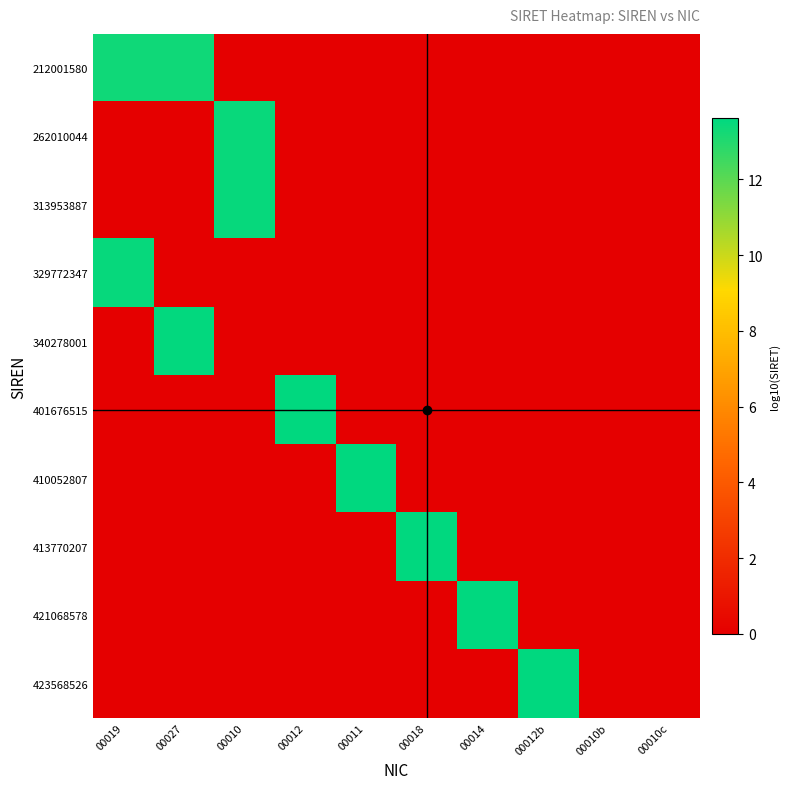

Reading right to left, transcribe all the data shown in this chart.

212001580: 00010c=0.0	00010b=0.0	00012b=0.0	00014=0.0	00018=0.0	00011=0.0	00012=0.0	00010=0.0	00027=13.3	00019=13.3
262010044: 00010c=0.0	00010b=0.0	00012b=0.0	00014=0.0	00018=0.0	00011=0.0	00012=0.0	00010=13.4	00027=0.0	00019=0.0
313953887: 00010c=0.0	00010b=0.0	00012b=0.0	00014=0.0	00018=0.0	00011=0.0	00012=0.0	00010=13.5	00027=0.0	00019=0.0
329772347: 00010c=0.0	00010b=0.0	00012b=0.0	00014=0.0	00018=0.0	00011=0.0	00012=0.0	00010=0.0	00027=0.0	00019=13.5
340278001: 00010c=0.0	00010b=0.0	00012b=0.0	00014=0.0	00018=0.0	00011=0.0	00012=0.0	00010=0.0	00027=13.5	00019=0.0
401676515: 00010c=0.0	00010b=0.0	00012b=0.0	00014=0.0	00018=0.0	00011=0.0	00012=13.6	00010=0.0	00027=0.0	00019=0.0
410052807: 00010c=0.0	00010b=0.0	00012b=0.0	00014=0.0	00018=0.0	00011=13.6	00012=0.0	00010=0.0	00027=0.0	00019=0.0
413770207: 00010c=0.0	00010b=0.0	00012b=0.0	00014=0.0	00018=13.6	00011=0.0	00012=0.0	00010=0.0	00027=0.0	00019=0.0
421068578: 00010c=0.0	00010b=0.0	00012b=0.0	00014=13.6	00018=0.0	00011=0.0	00012=0.0	00010=0.0	00027=0.0	00019=0.0
423568526: 00010c=0.0	00010b=0.0	00012b=13.6	00014=0.0	00018=0.0	00011=0.0	00012=0.0	00010=0.0	00027=0.0	00019=0.0